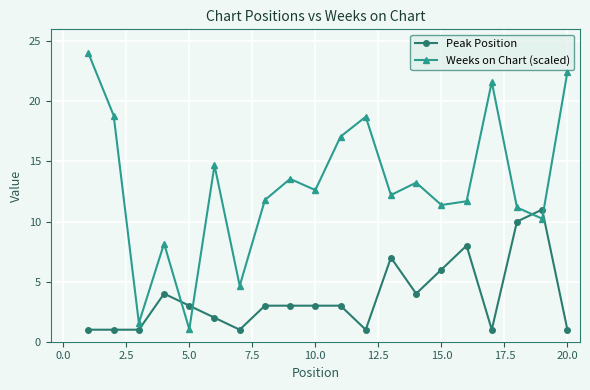

In Weeks on Chart (scaled), how many points are higher than both neighbors (excluding endpoints)?

6